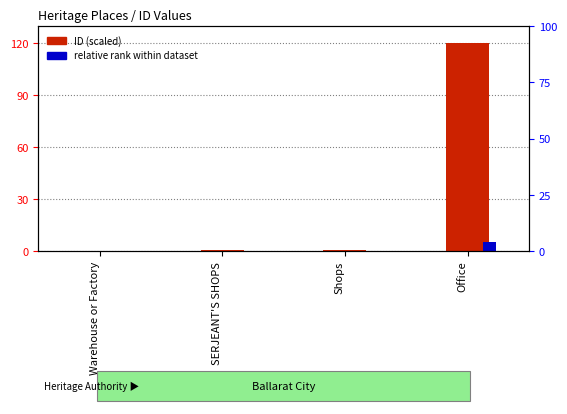

Where is relative rank nearest to the value 2?

Shops